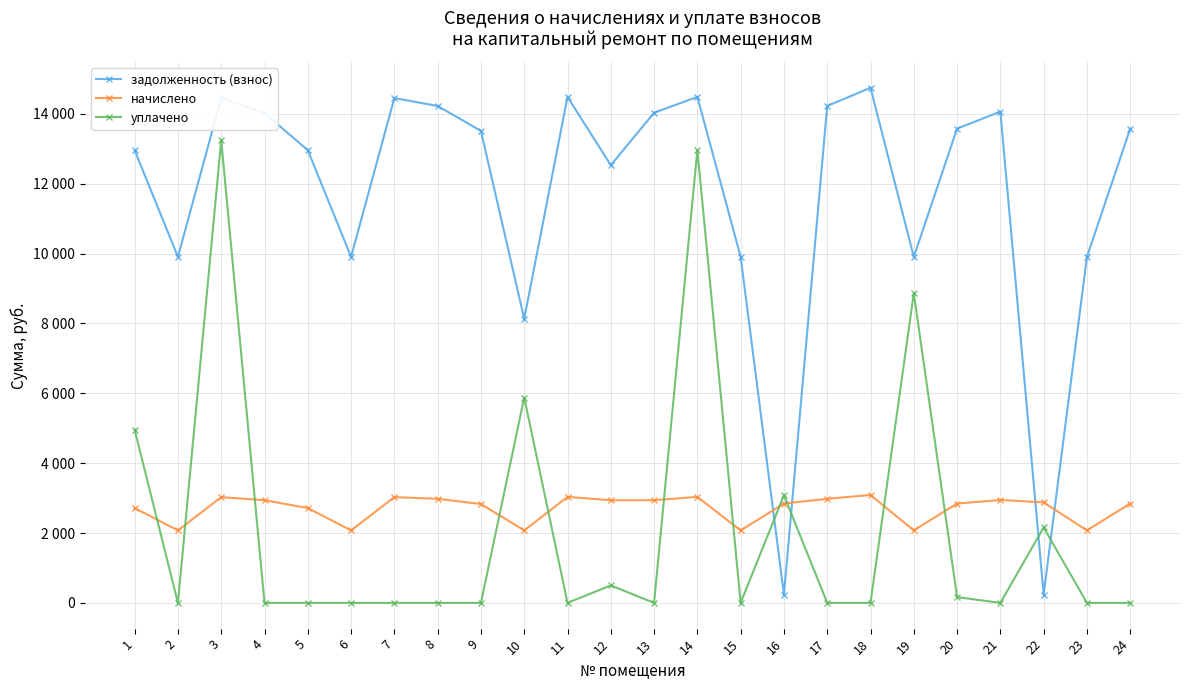

List the labels in order of задолженность (взнос) value, largest first.

18, 11, 14, 3, 7, 8, 17, 21, 13, 4, 20, 24, 9, 1, 5, 12, 2, 6, 15, 19, 23, 10, 22, 16